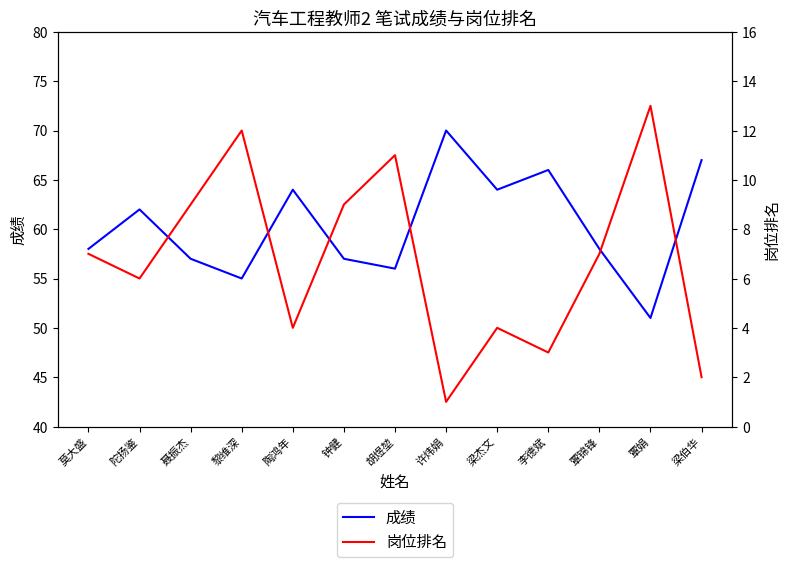

At which label does 成绩 reach its minimum?

覃娟